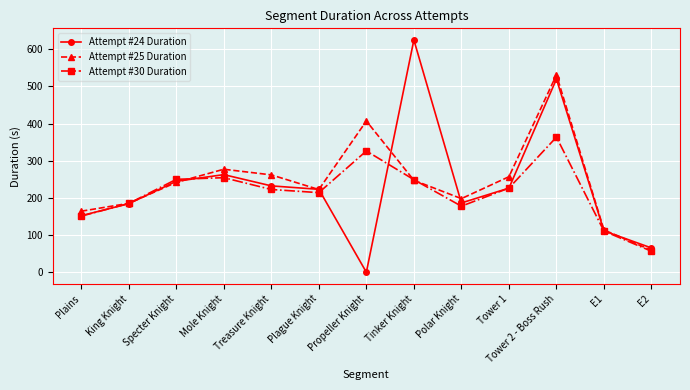

How many series are shown in this chart?

3